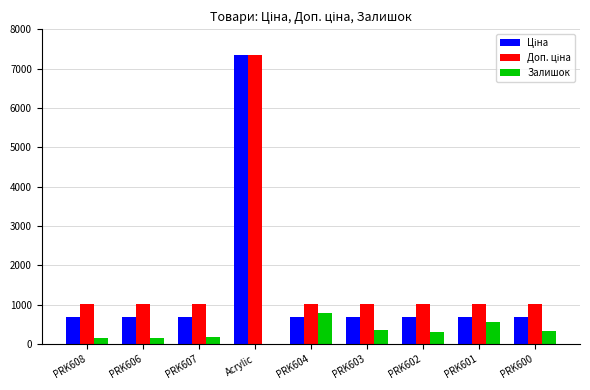

Count the number of categories in the chart.

9